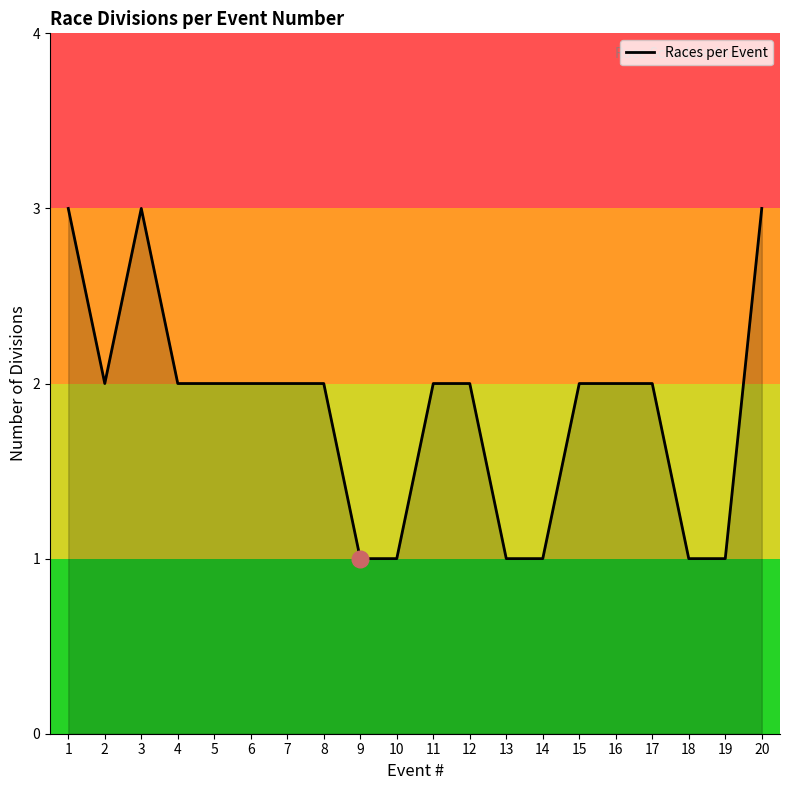

What is the ratio of the value at 7 to the value at 11?

1.0